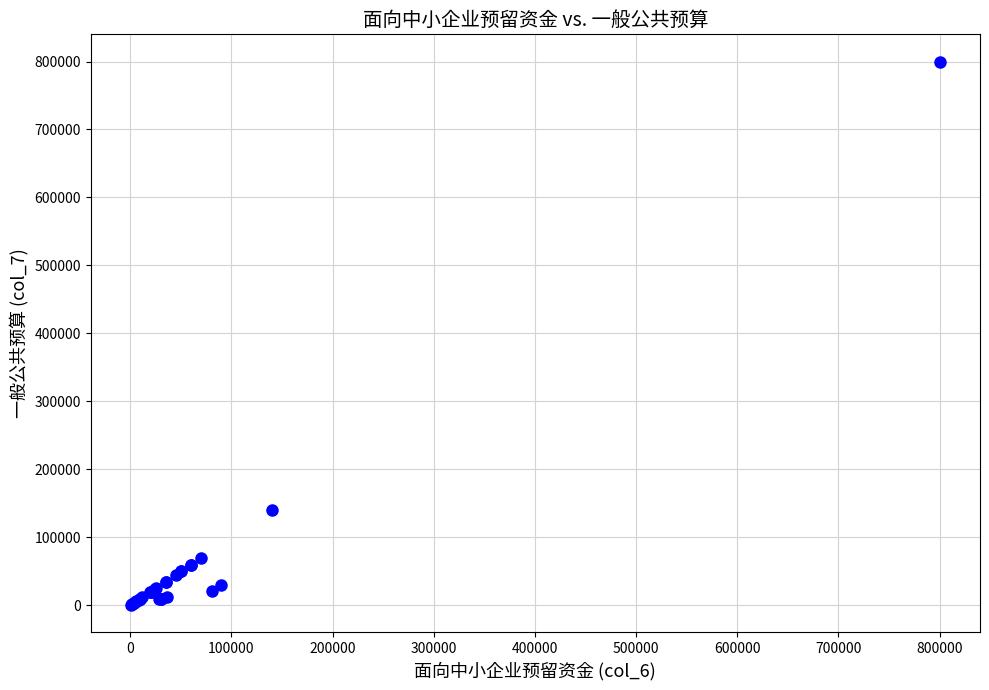

What Y value in the scatter plot is closest to 400440?

140000